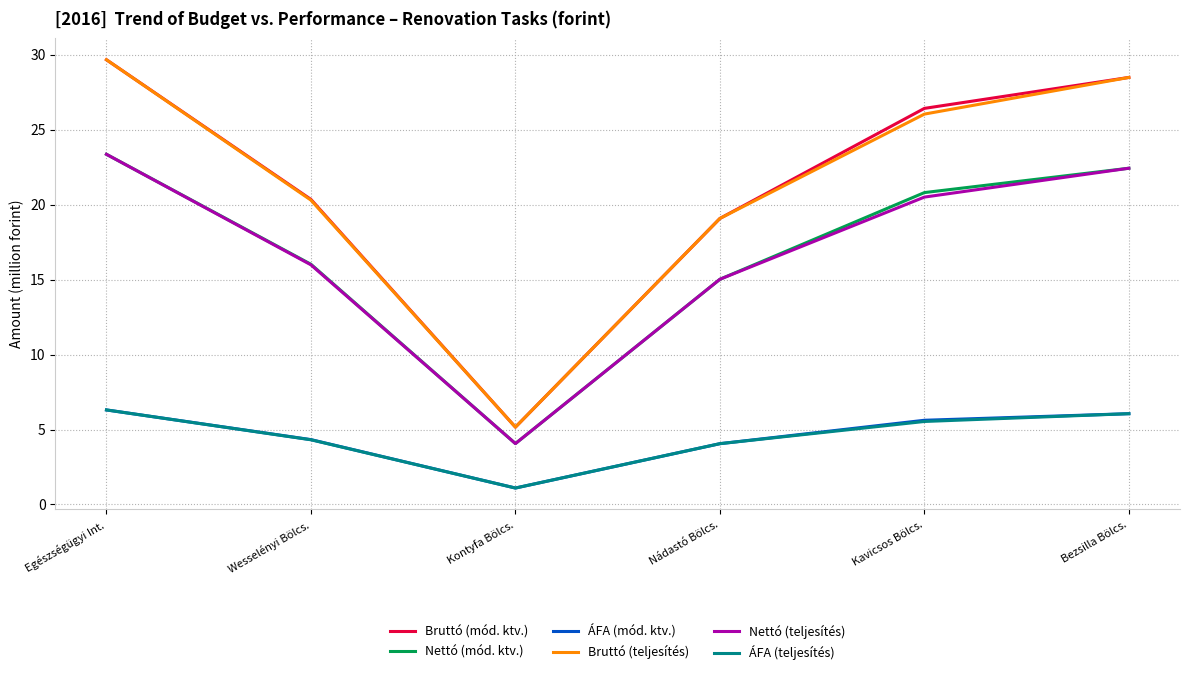

The Nettó (teljesítés) series shows 15.0 at Nádastó Bölcs.. True or false?

True